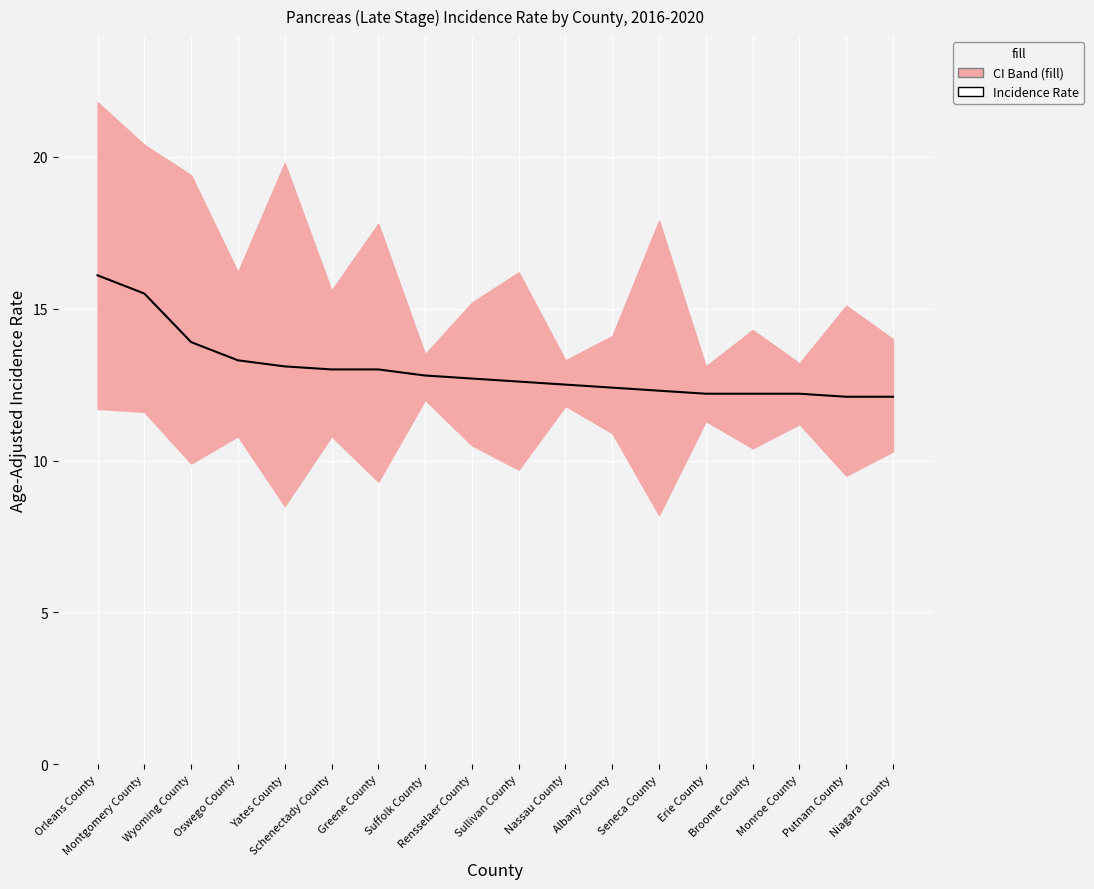

True or false: there are more than 2 points higher than both neighbors.

False